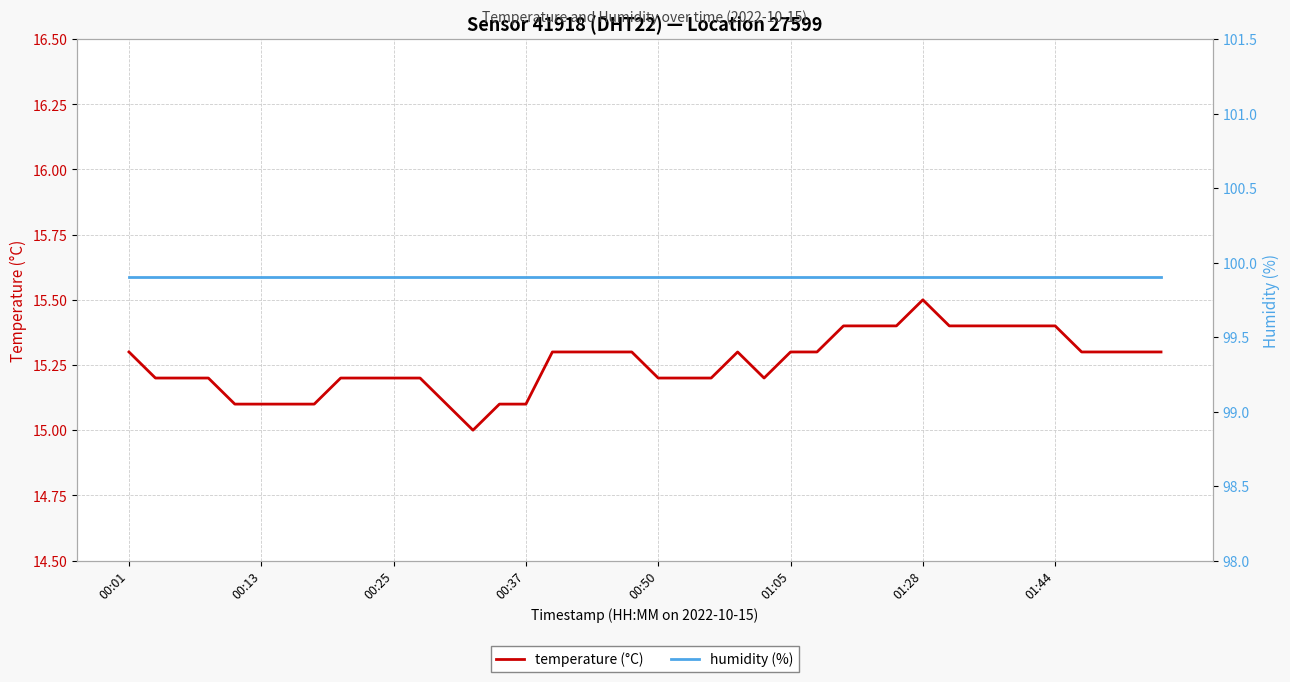

At which category does the chart reach its minimum across all series?

13